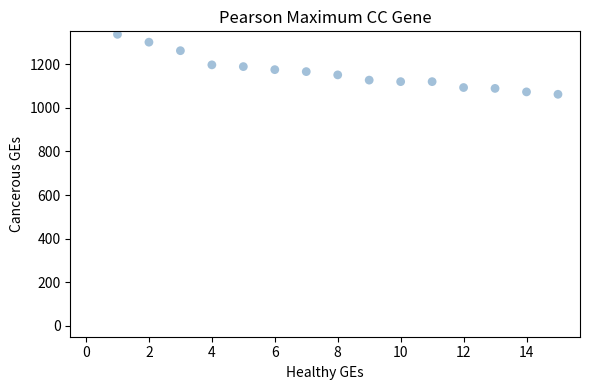

What is the range of X values (max minus min)?

14